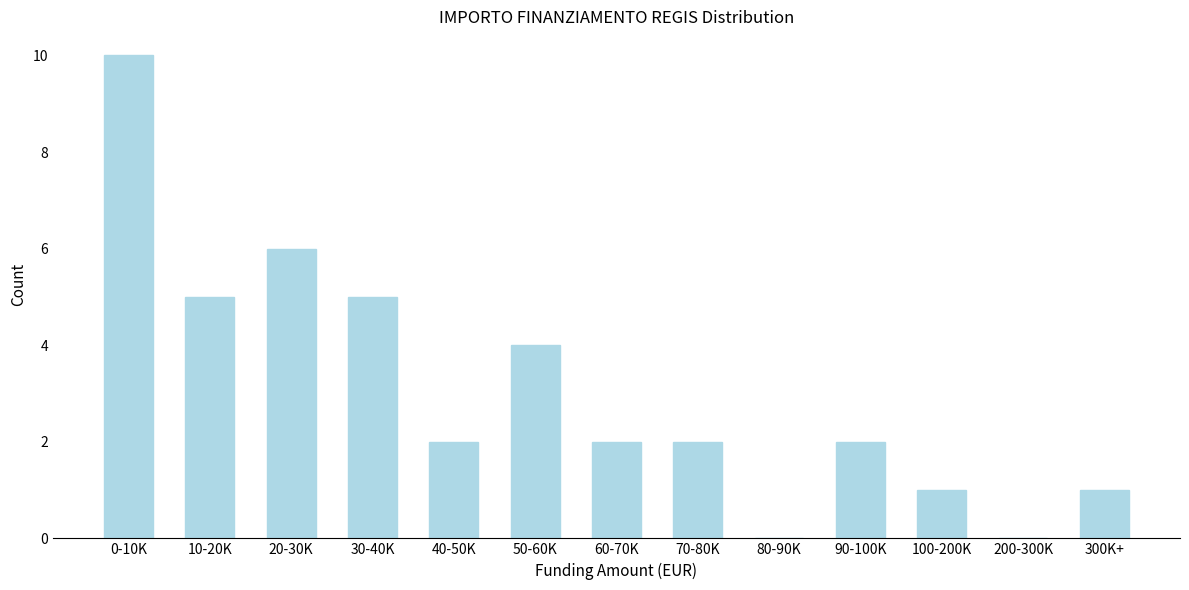

Reading left to right, transcribe all the data shown in this chart.

0-10K=10	10-20K=5	20-30K=6	30-40K=5	40-50K=2	50-60K=4	60-70K=2	70-80K=2	80-90K=0	90-100K=2	100-200K=1	200-300K=0	300K+=1